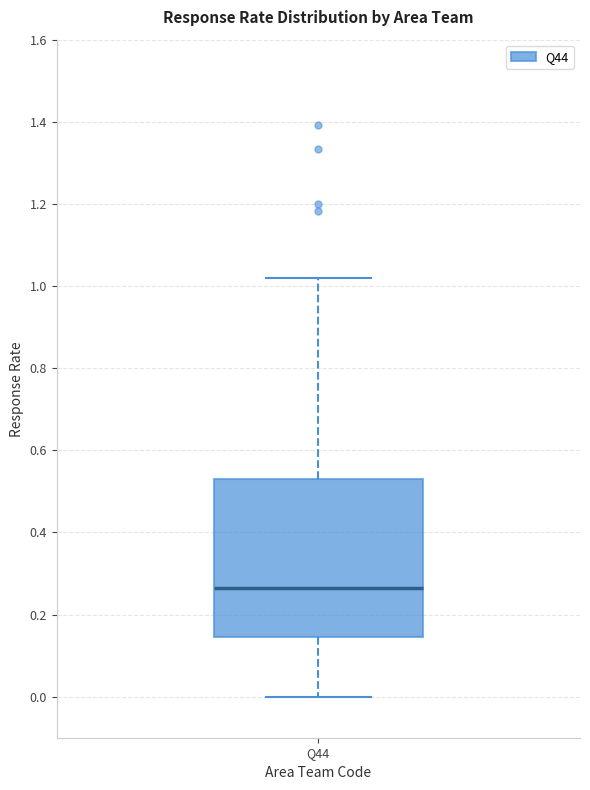

Read this box plot against the y-axis: the position of the median line, the range covered by the box, and the ends of both whiskers. The values are not printed on the chart, so give them approximately, as read against the axis.

median 0.26, box 0.14 to 0.52, whiskers 0.00 to 1.02